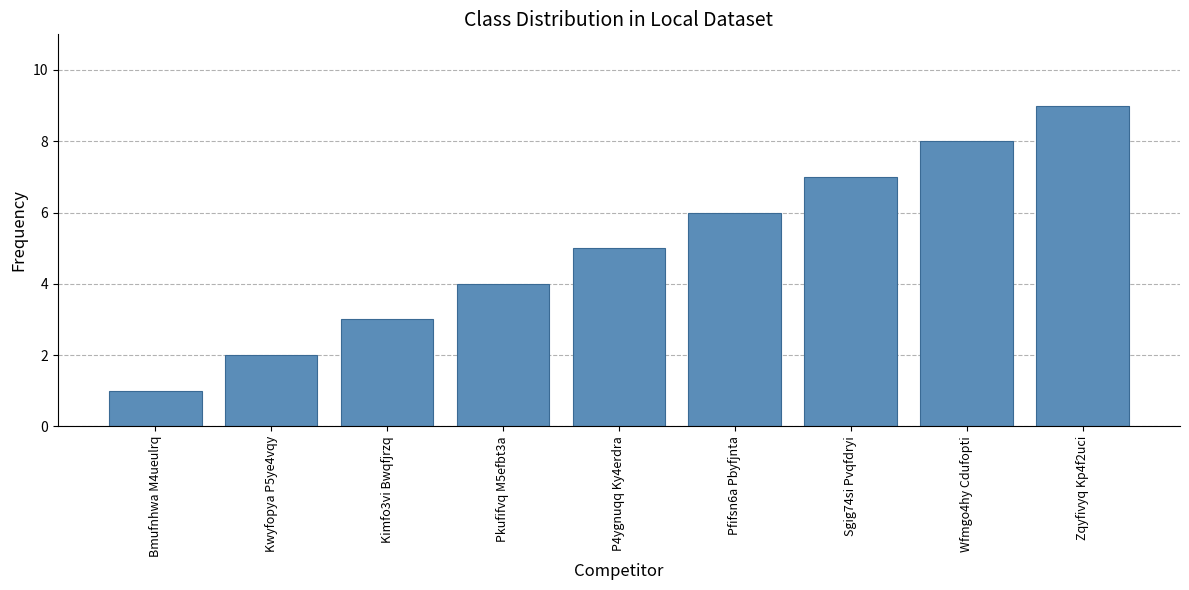

Approximately how many times larger is the value at Bmufnhwa M4ueulrq compared to Kimfo3vi Bwqfjrzq?

0.3